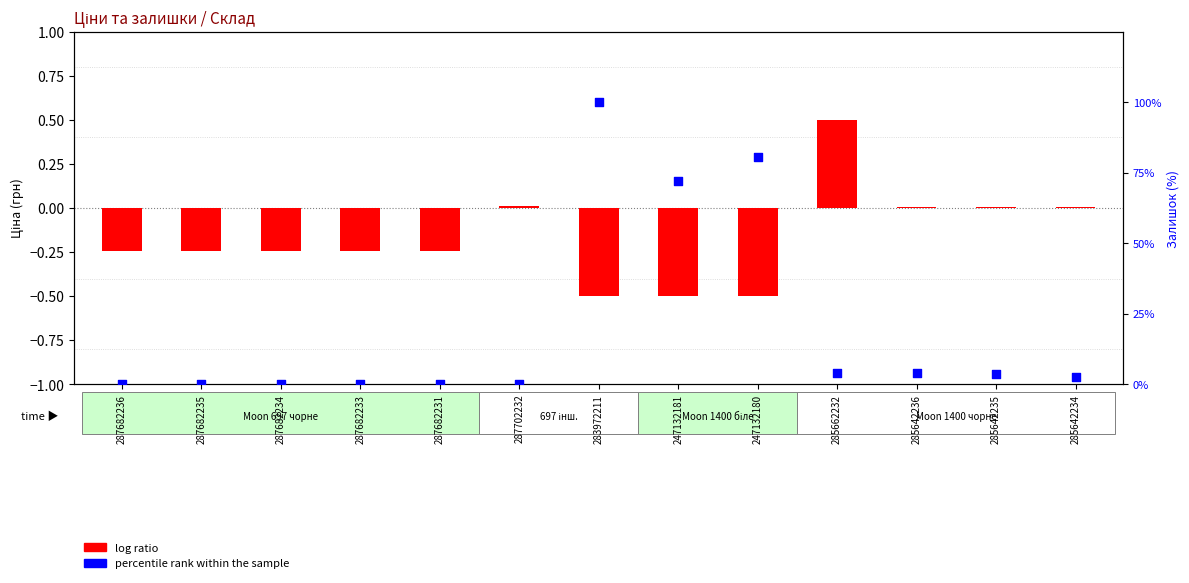

At how many categories does at least one series exceed 81?

1